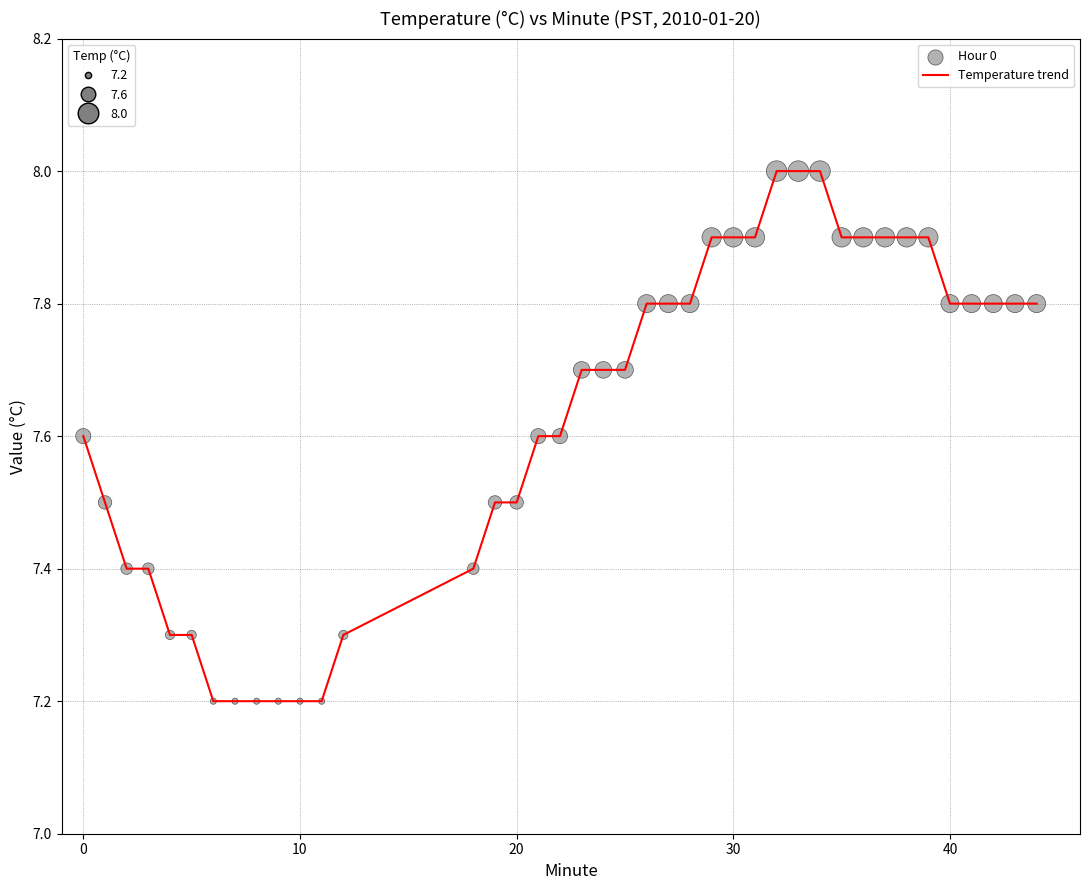

What is the minimum value shown in the chart?

7.2